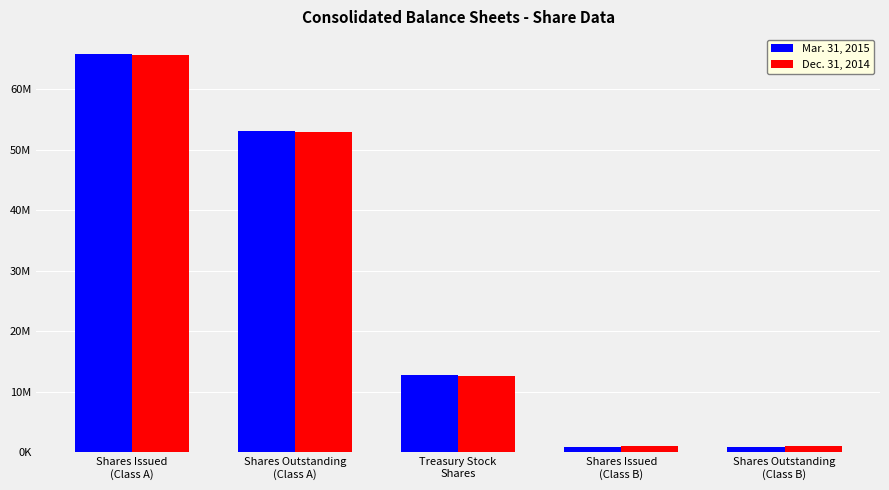

What are all the series names shown in the legend?

Mar. 31, 2015, Dec. 31, 2014